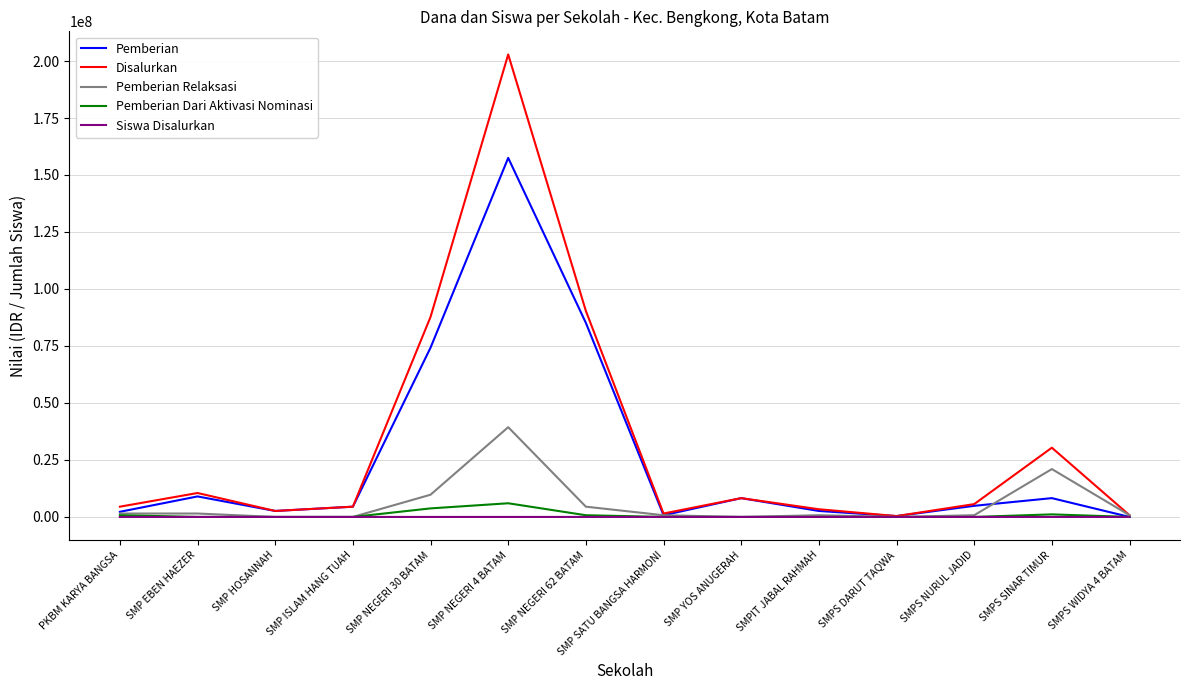

At which category is the sum across all series the highest?

SMP NEGERI 4 BATAM